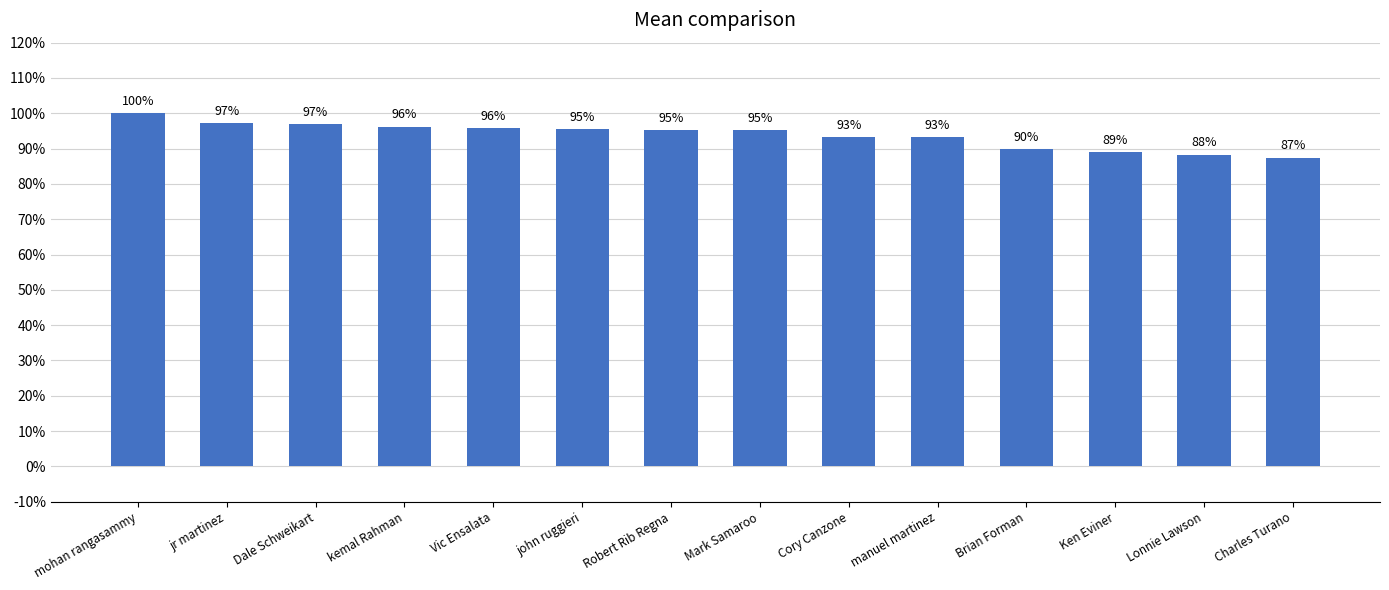

Which has a higher value, Mark Samaroo or Lonnie Lawson?

Mark Samaroo